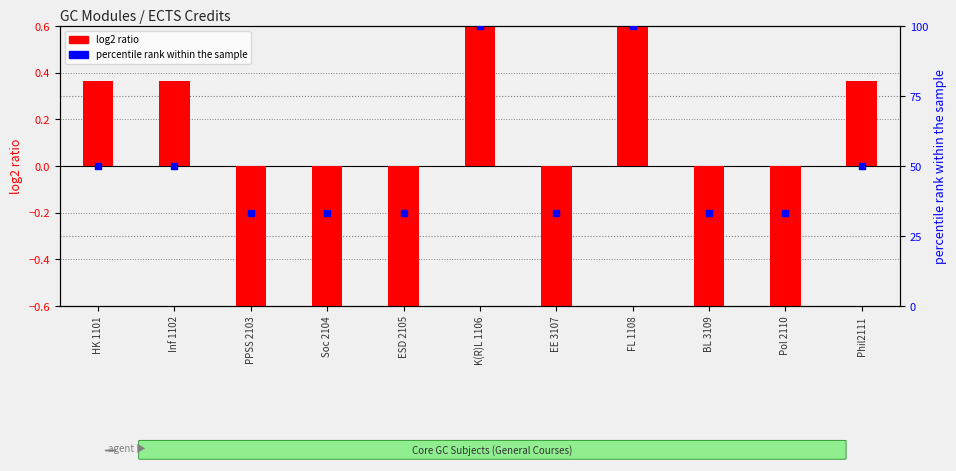

Which series contains the lowest Y value?

log2 ratio